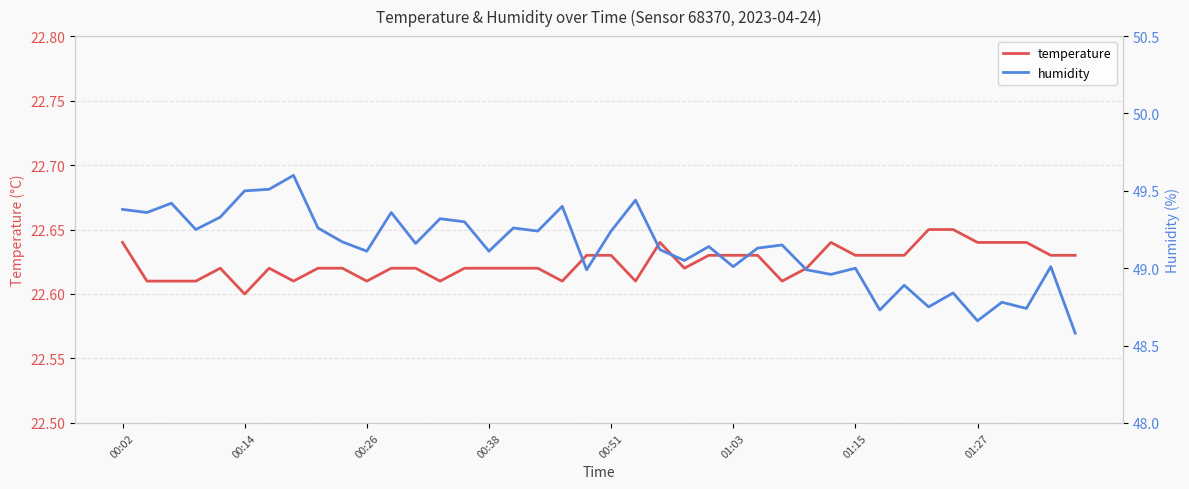

Count the temperature values in the range 22 to 23.

40